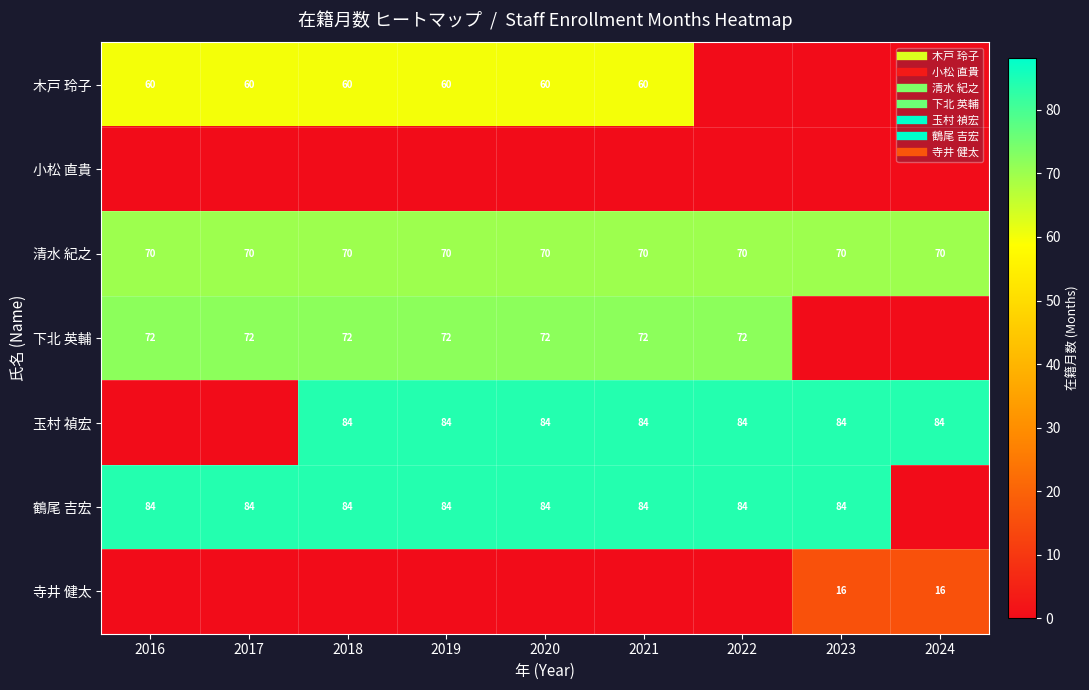

What is the difference between the 木戸 玲子 values at 2024 and 2018?

60